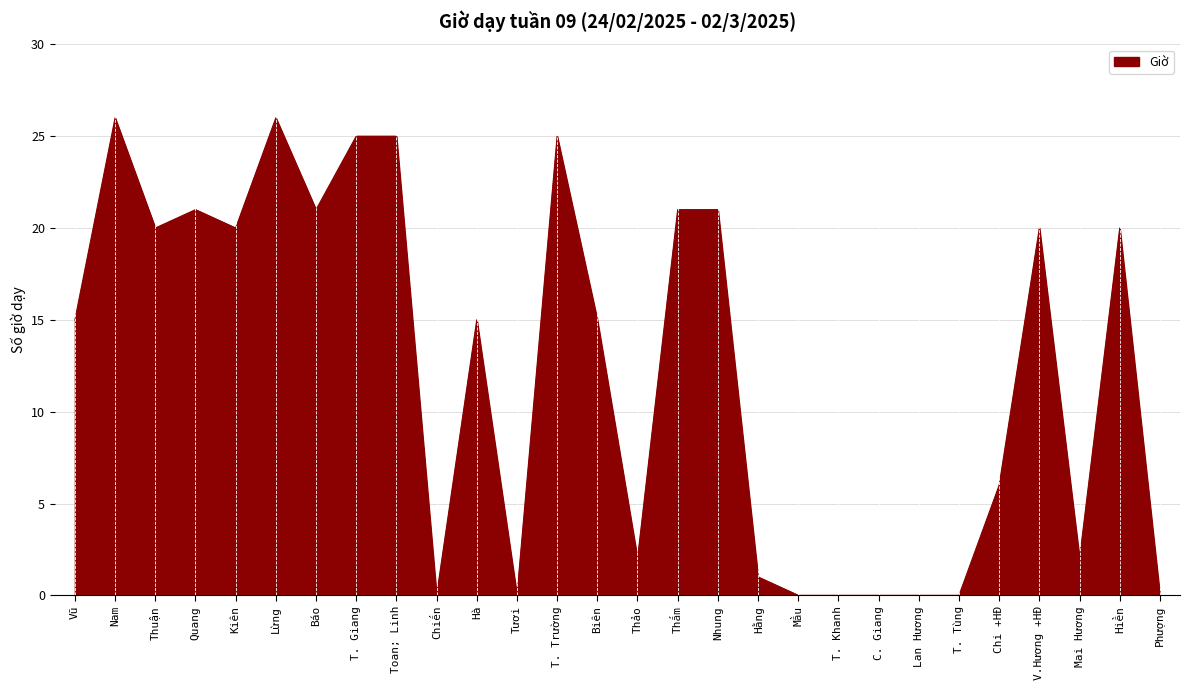

What is the greatest value displayed?

26